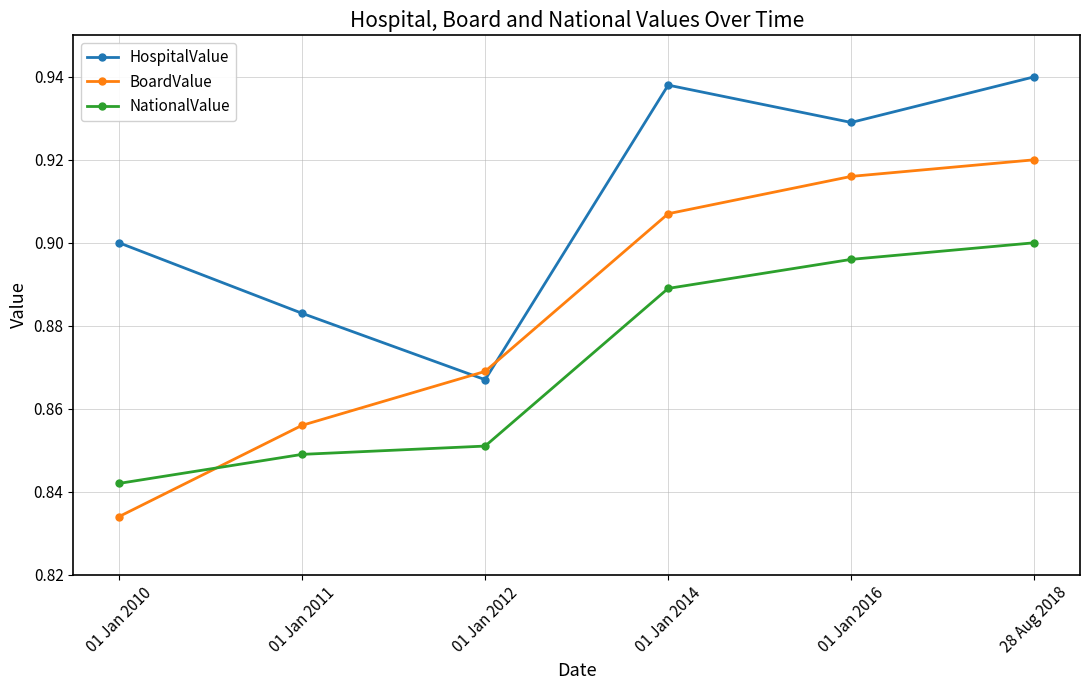

Which series has the largest total across all categories?

HospitalValue